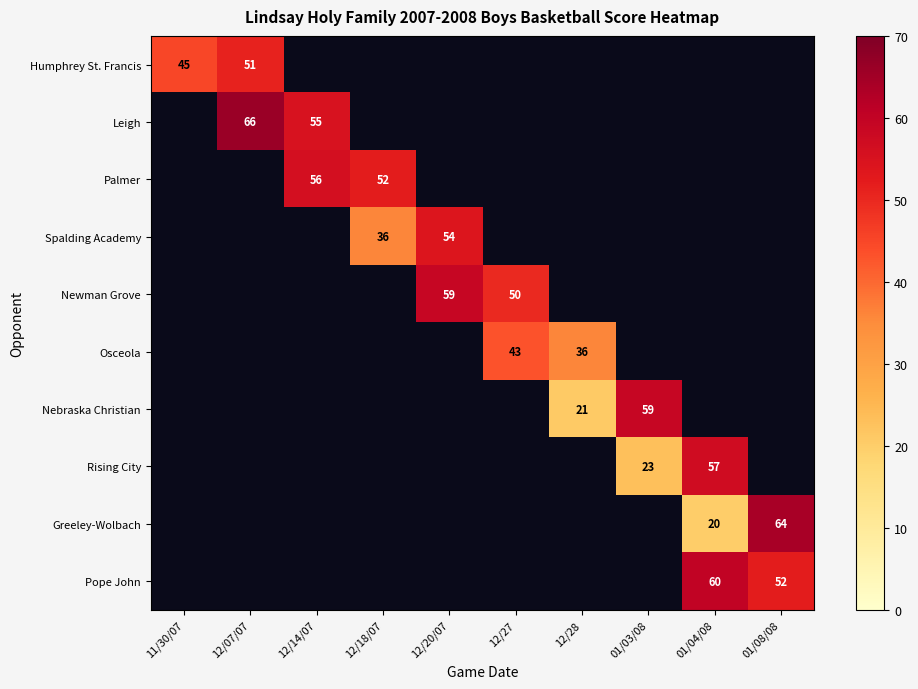

Which label corresponds to the largest value in the chart?

12/07/07